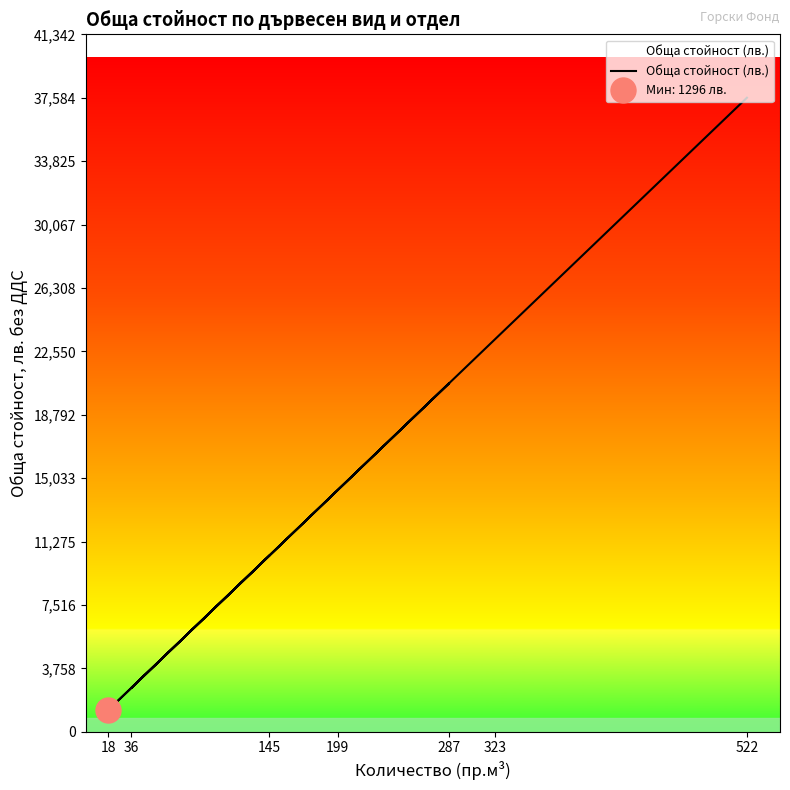

What is the smallest value displayed?

1296